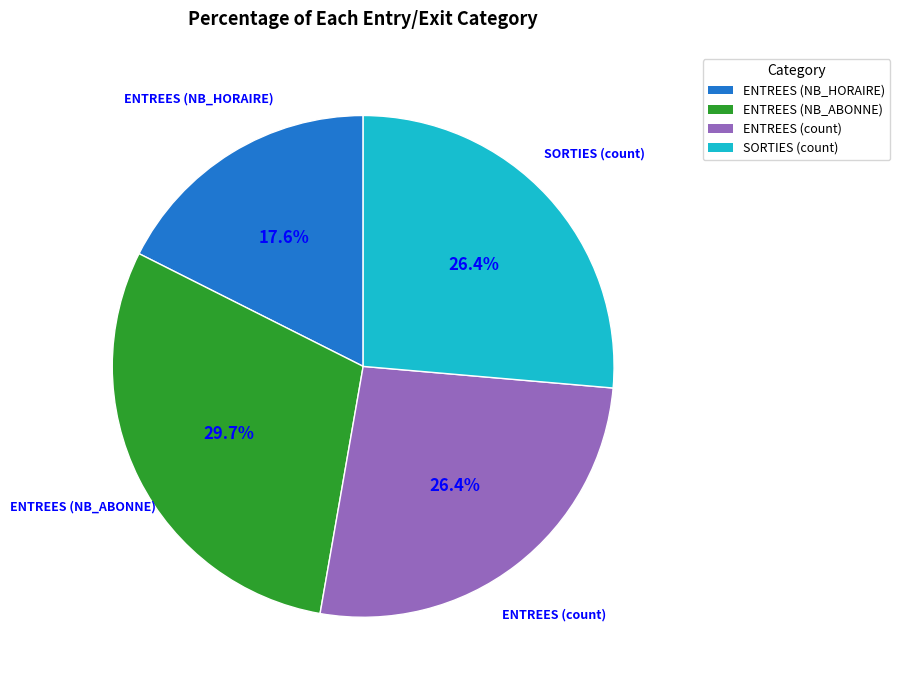

Is there a majority slice in this chart?

No